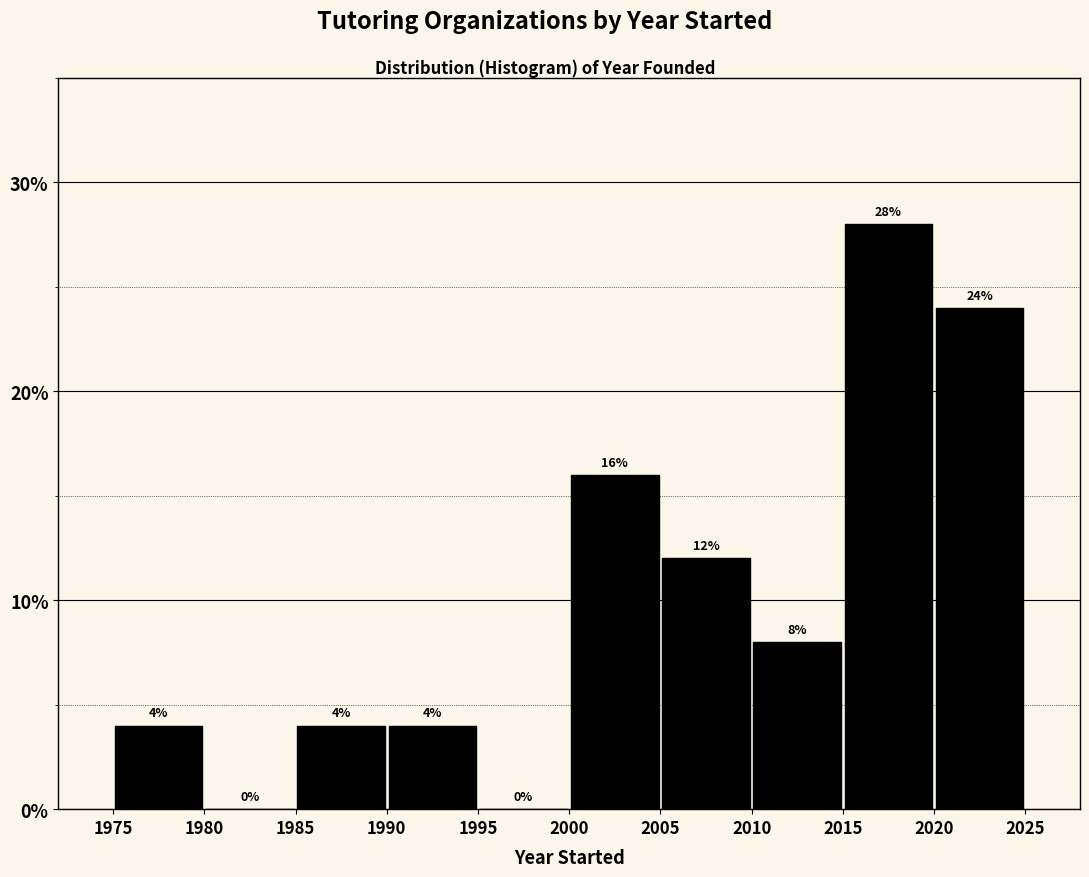

Reading left to right, list every bar in this chart as the range it spans on the x-axis followed by its height.

1975 to 1980: 4
1980 to 1985: 0
1985 to 1990: 4
1990 to 1995: 4
1995 to 2000: 0
2000 to 2005: 16
2005 to 2010: 12
2010 to 2015: 8
2015 to 2020: 28
2020 to 2025: 24